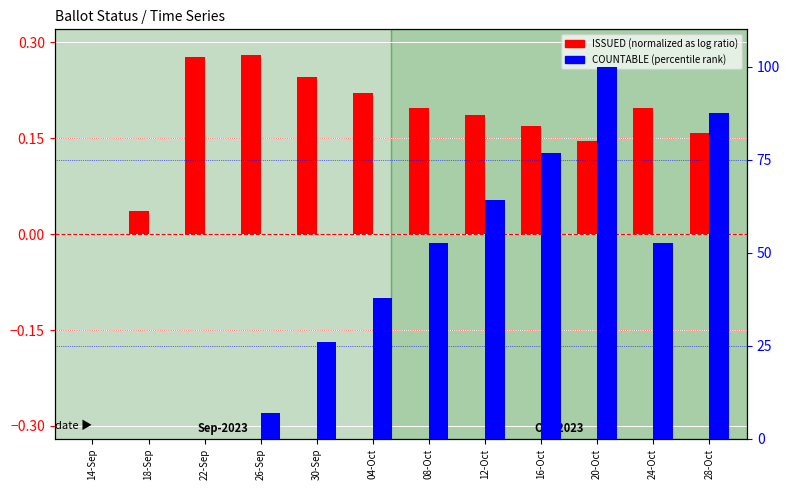

At which category does the chart reach its peak across all series?

20-Oct